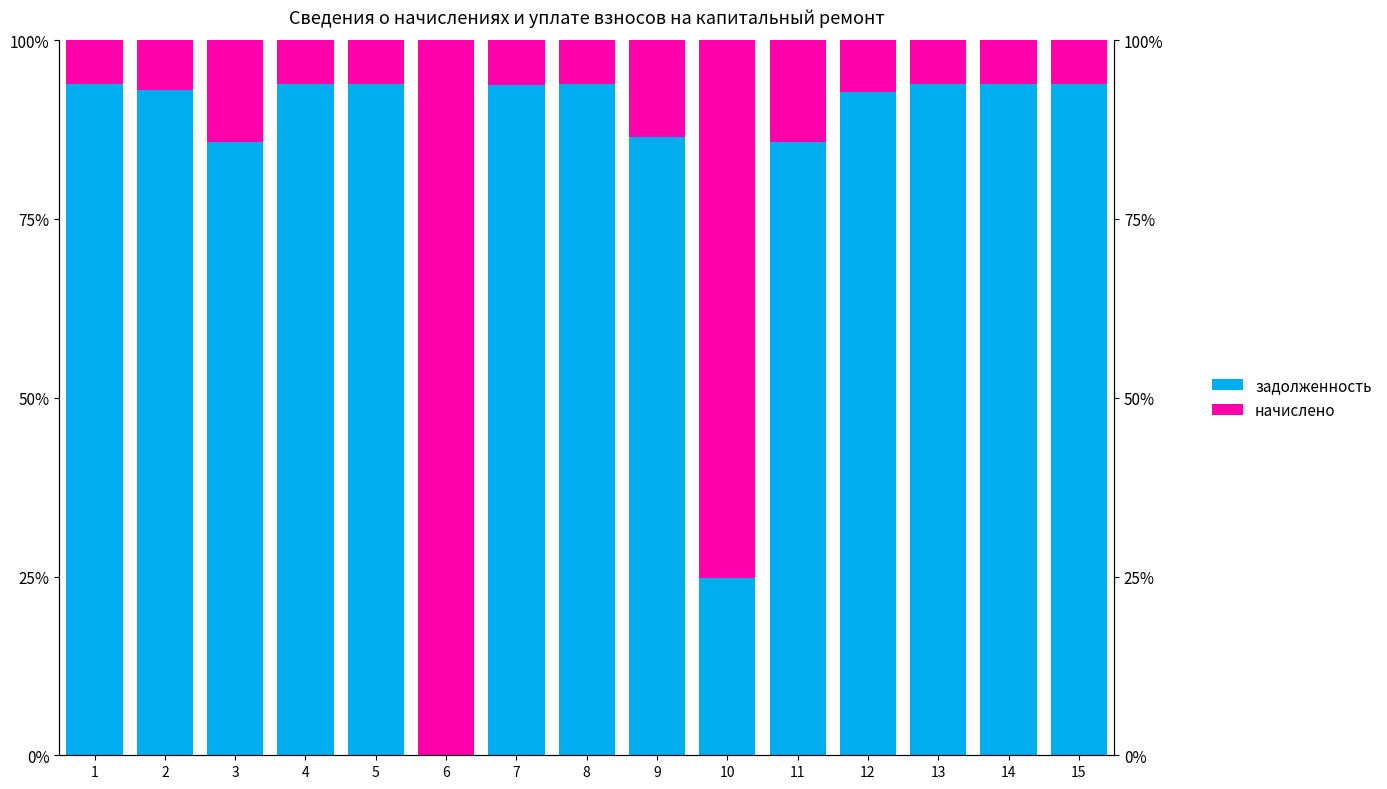

What is the value of the начислено bar at the 12th from the left?

7.2